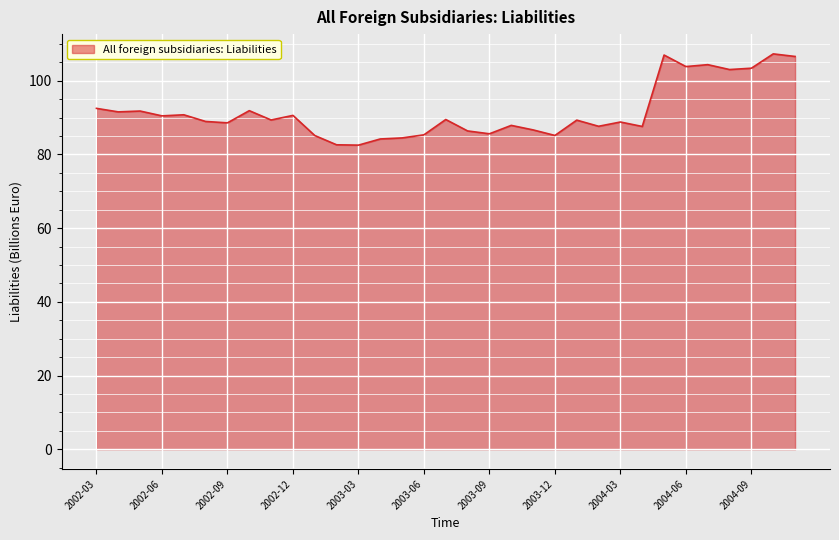

What is the minimum value shown in the chart?

82.5